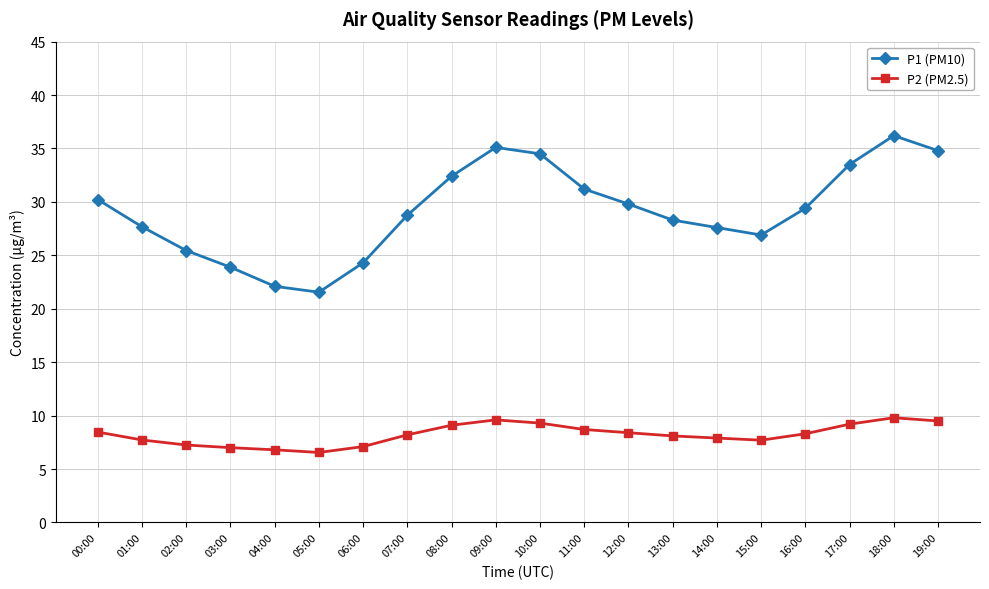

True or false: P1 (PM10) and P2 (PM2.5) cross at least once.

False